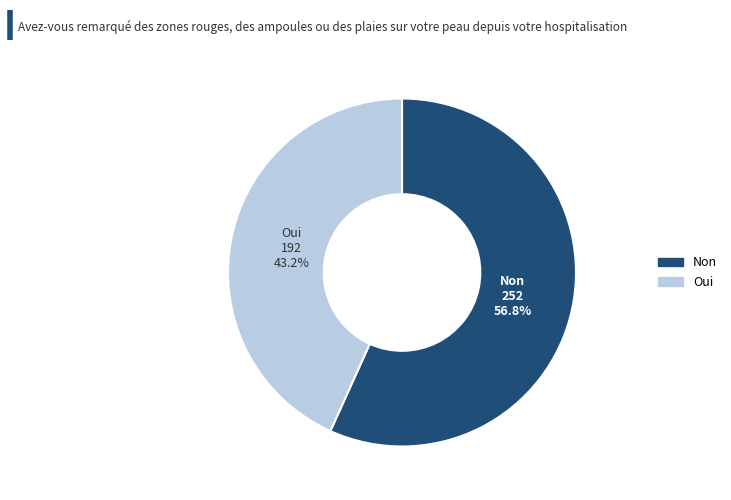

Count the number of slices in the pie.

2